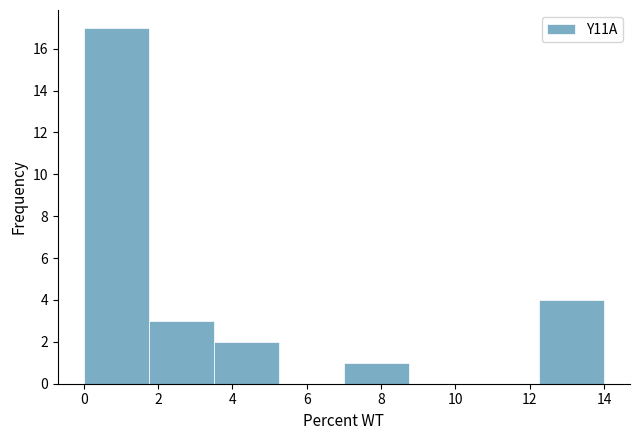

Which range on the x-axis has the tallest bar?

0.00 to 1.75